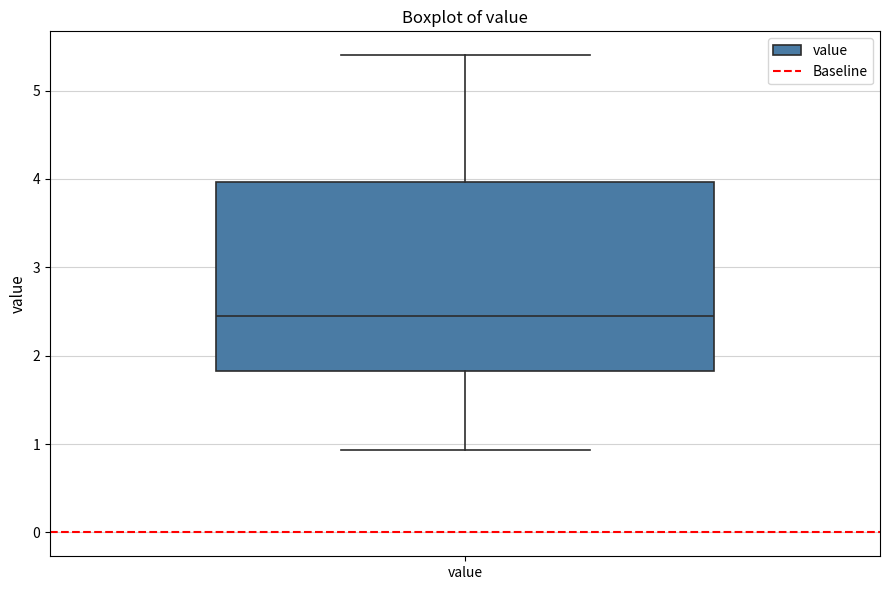

Transcribe this box plot: give where the median line is, the range the box spans, and where the two whiskers end, as read against the y-axis. The values are not printed on the chart, so give them approximately, as read against the axis.

median 2.4, box 1.8 to 4.0, whiskers 0.9 to 5.4